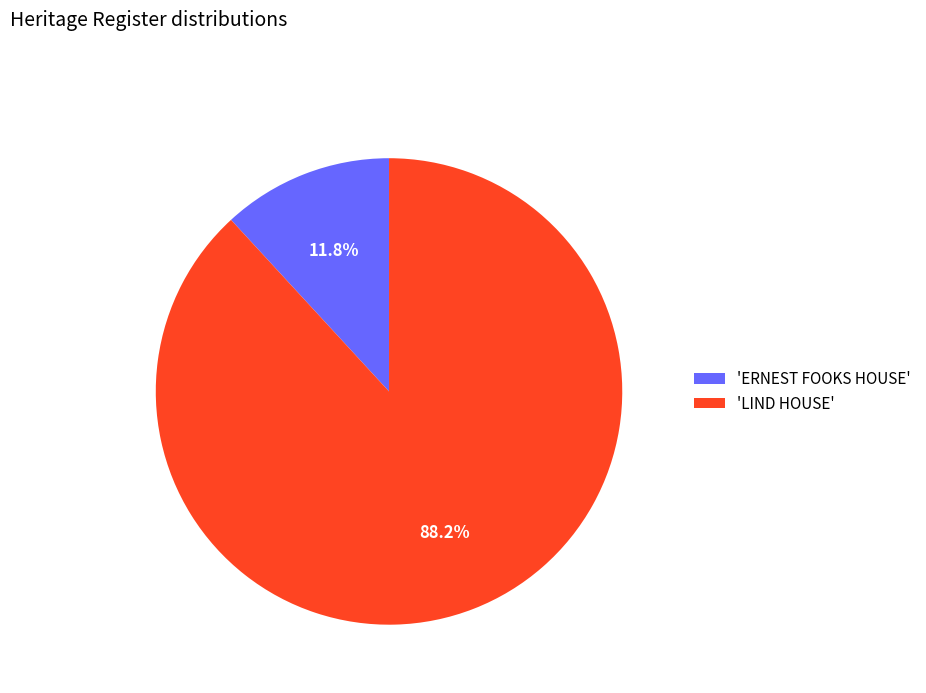

How many segments does this pie chart have?

2